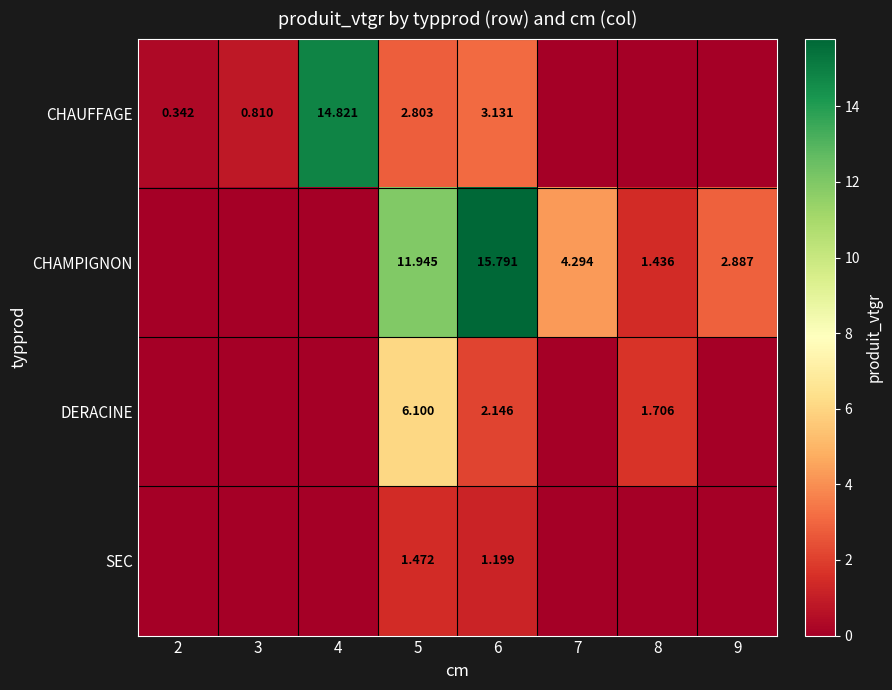

What is the difference between the highest and lowest values at 5?

10.5